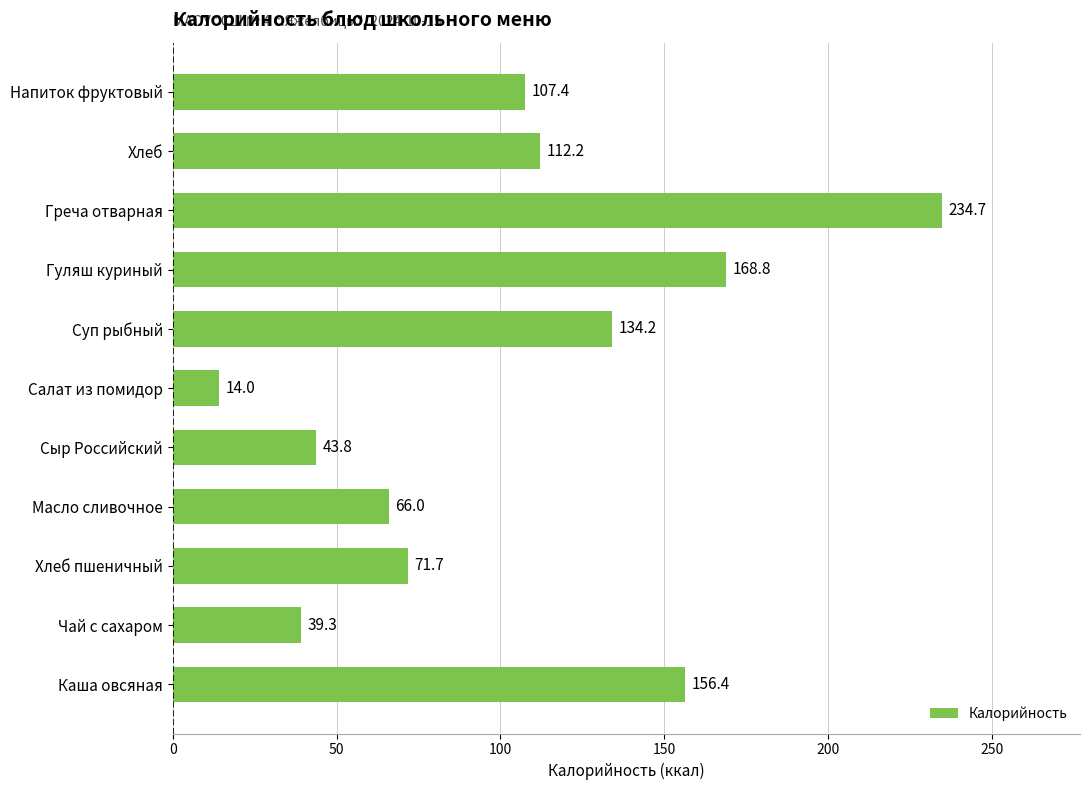

Is it true that the value at Масло сливочное is 66.0?

True